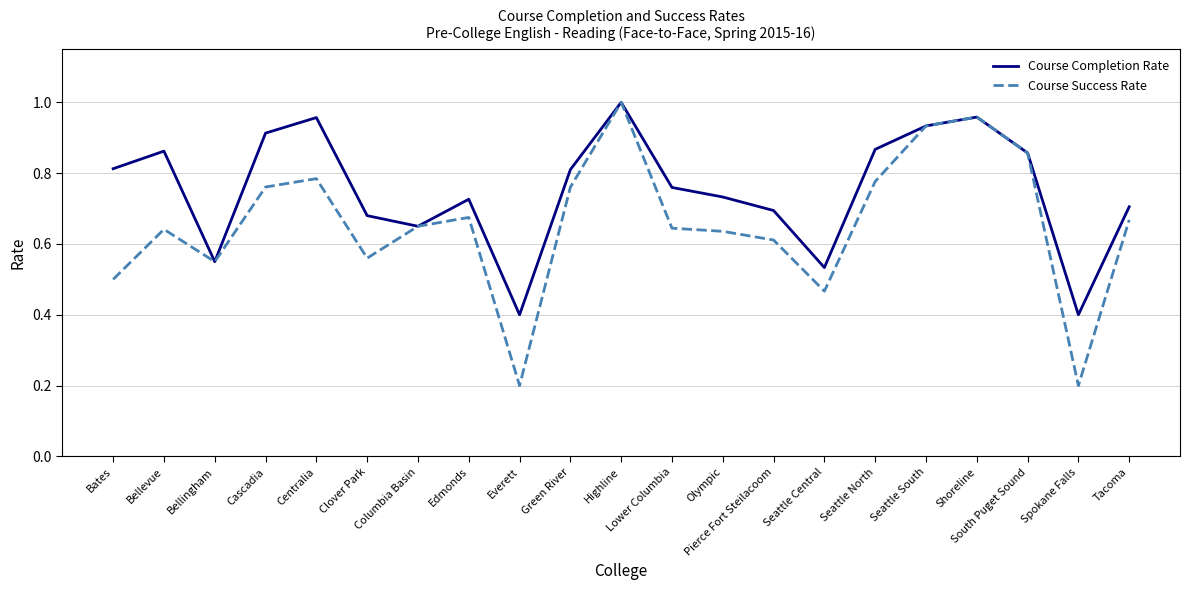

Which series has the widest spread of values?

Course Success Rate